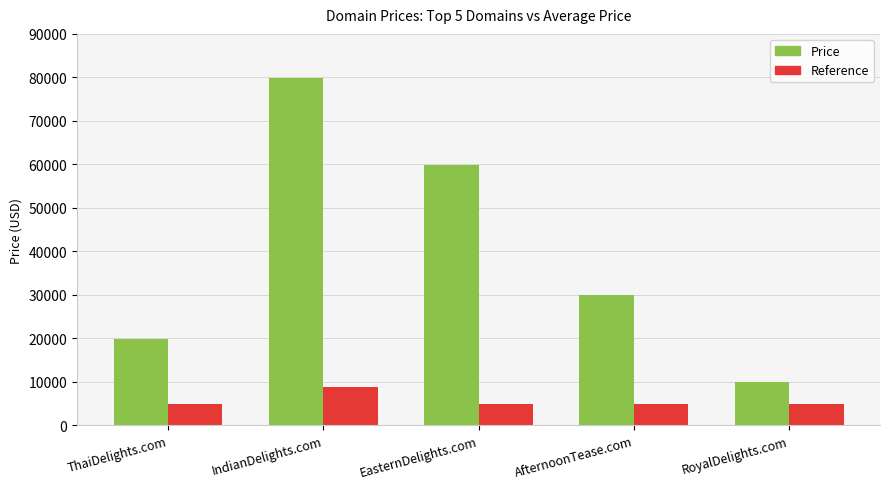

How many bars are there in total?

10